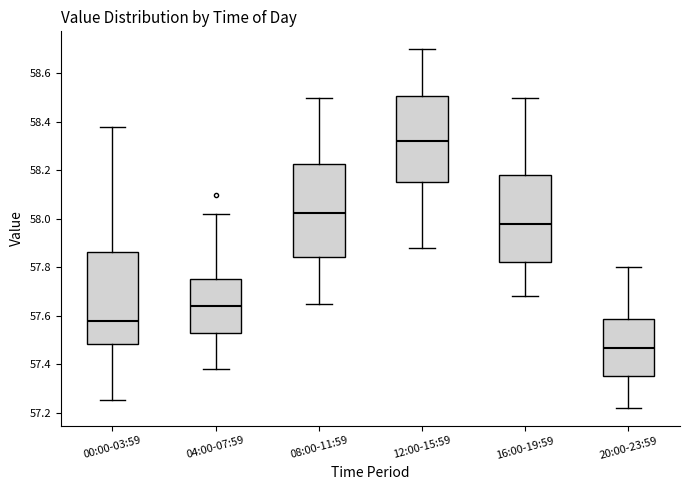

Reading left to right, read every box against the y-axis: the position of its median line, the range the box covers, and the ends of its whiskers. The values are not printed on the chart, so give them approximately, as read against the axis.

00:00-03:59: median 57.58, box 57.48 to 57.86, whiskers 57.26 to 58.38
04:00-07:59: median 57.64, box 57.52 to 57.76, whiskers 57.38 to 58.02
08:00-11:59: median 58.02, box 57.84 to 58.22, whiskers 57.66 to 58.50
12:00-15:59: median 58.32, box 58.16 to 58.50, whiskers 57.88 to 58.70
16:00-19:59: median 57.98, box 57.82 to 58.18, whiskers 57.68 to 58.50
20:00-23:59: median 57.46, box 57.36 to 57.58, whiskers 57.22 to 57.80